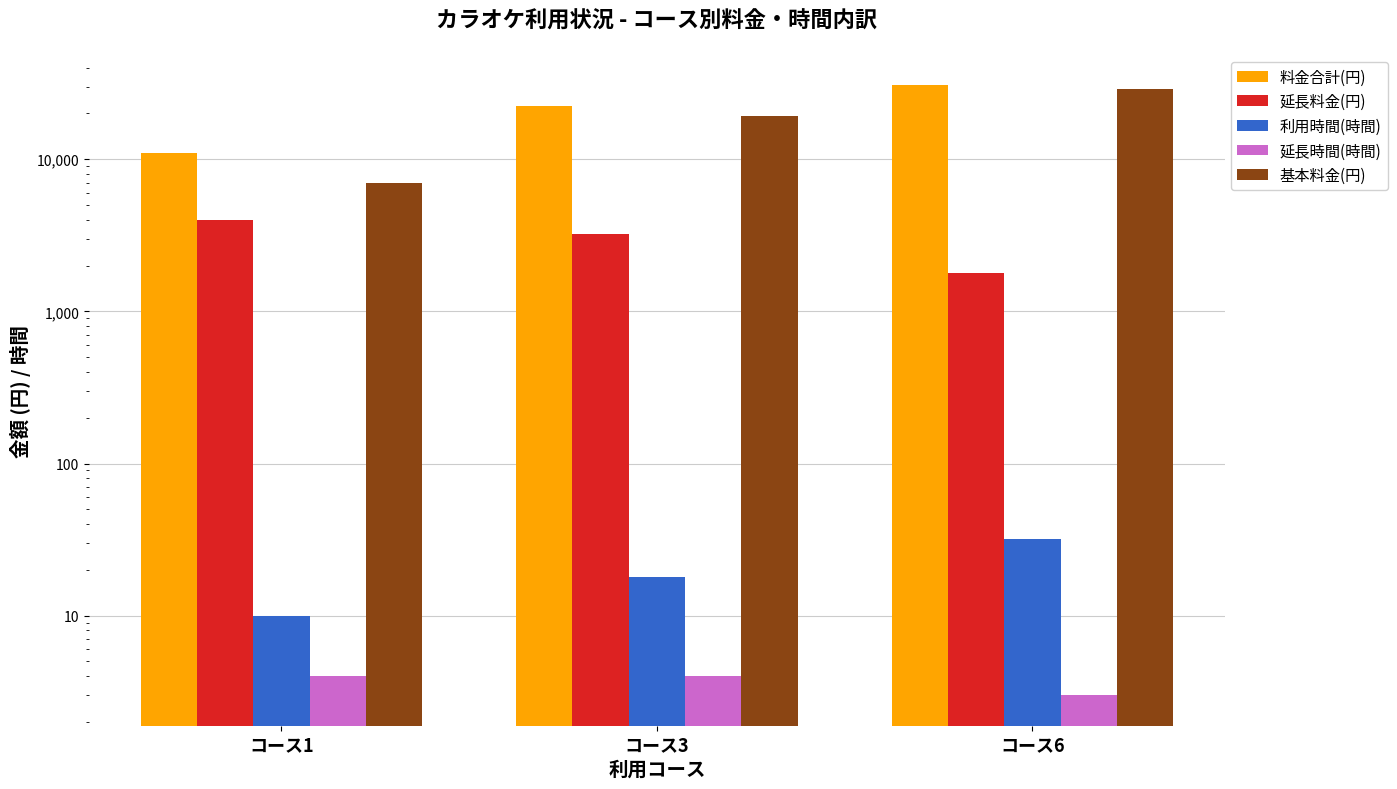

What is the difference between the 料金合計(円) values at コース6 and コース3?

8200